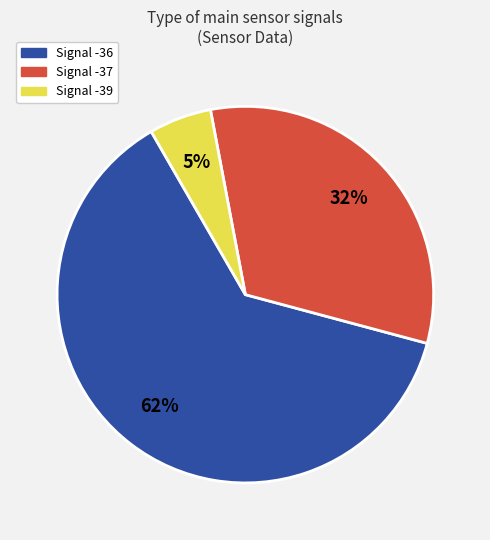

Count the number of slices in the pie.

3